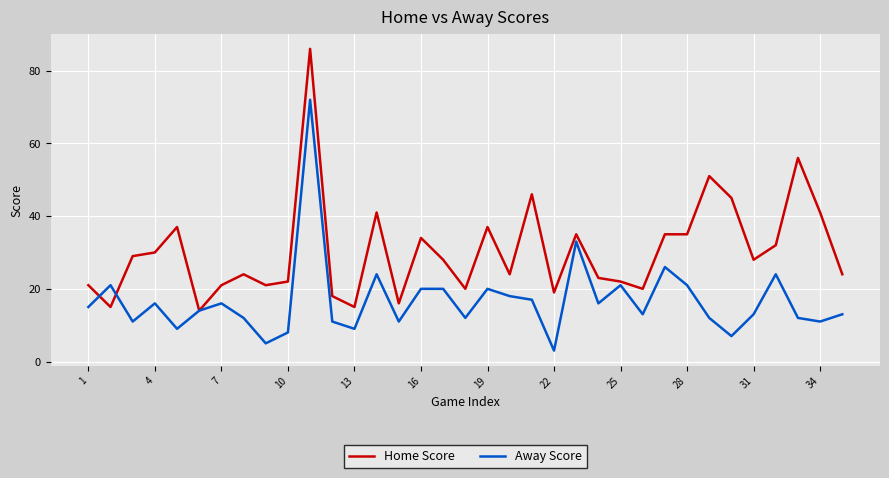

At how many categories does at least one series exceed 31?

14